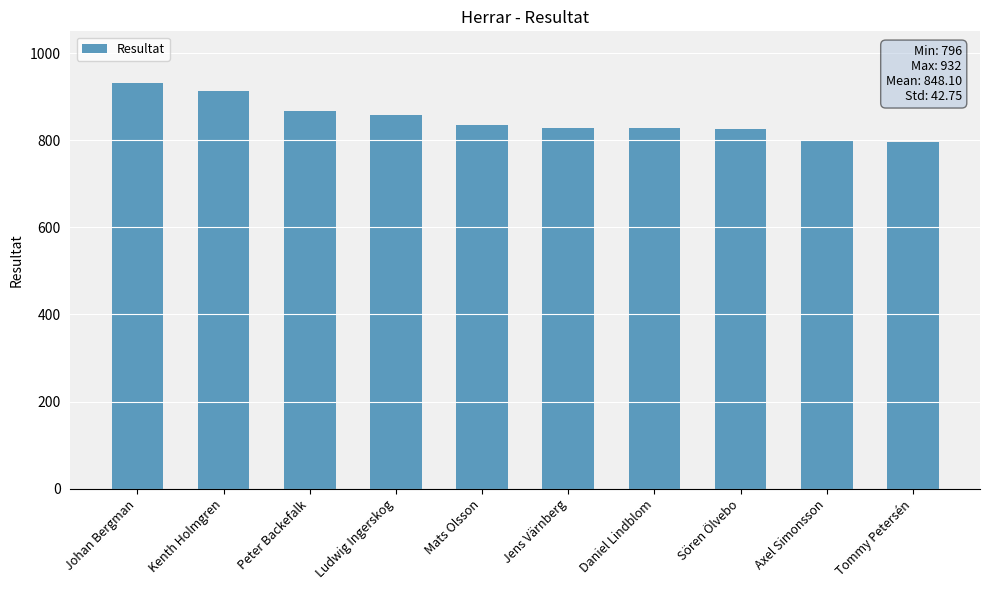

Where does the data first go above 834?

Johan Bergman